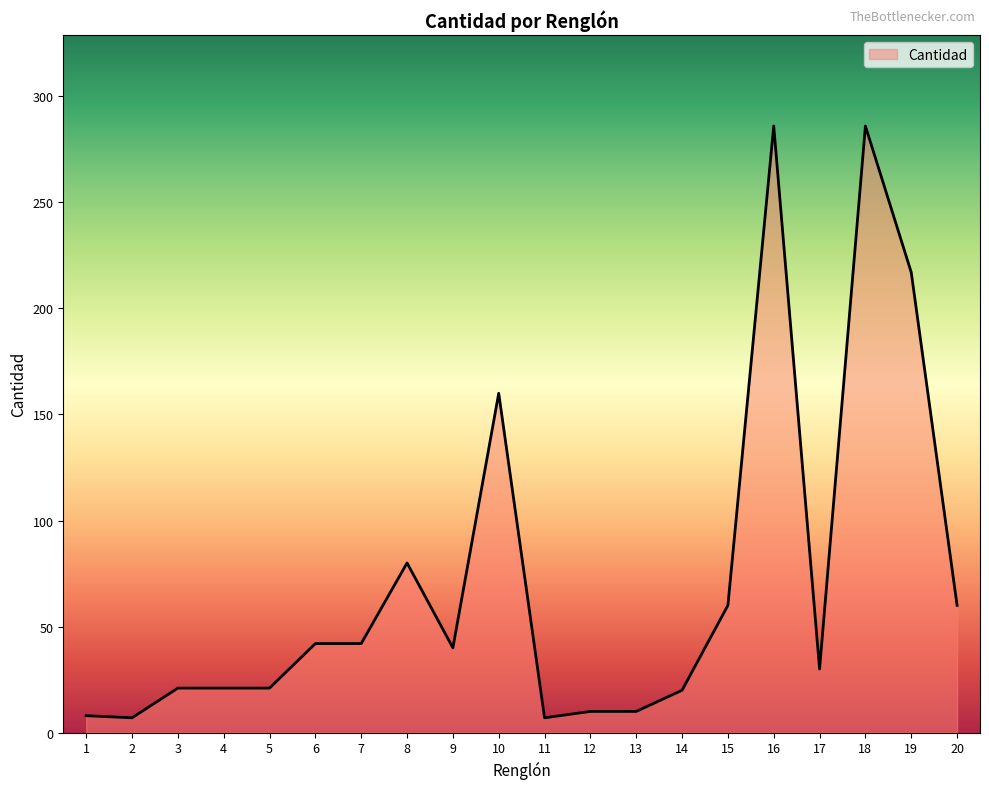

What is the sum of the values at 13 and 3?

31